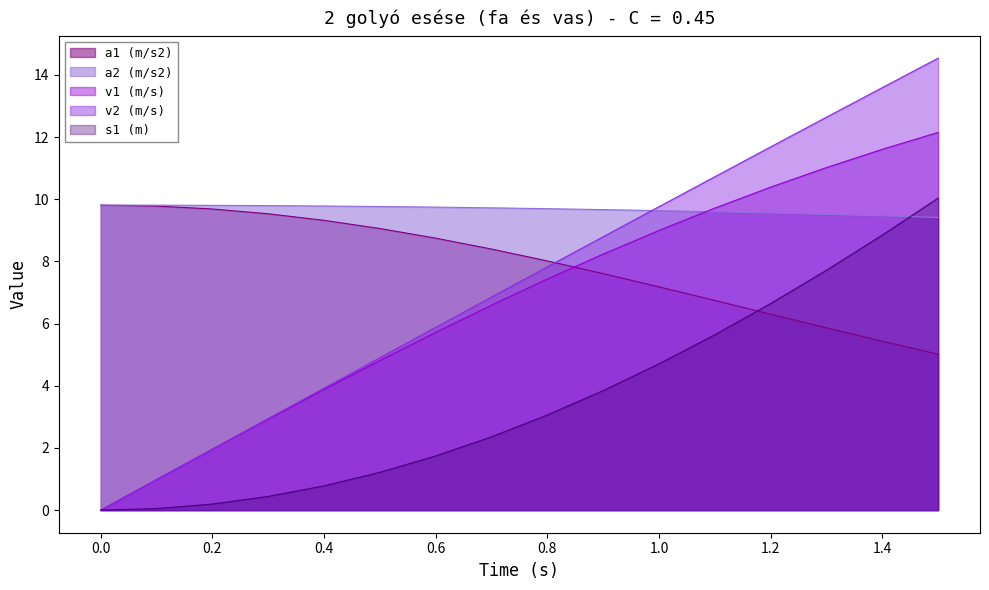

True or false: a2 (m/s2) has a value of 9.8 at 0.4.

True